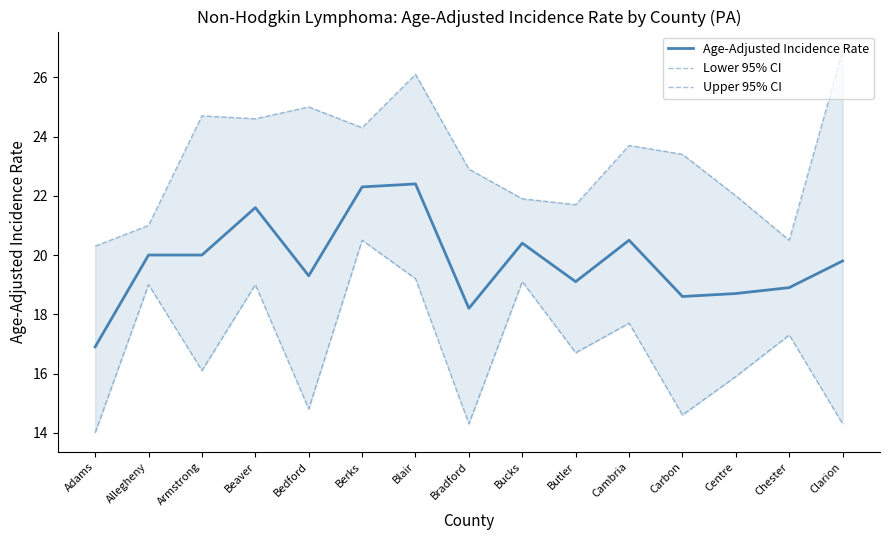

What is the greatest value displayed?

26.9